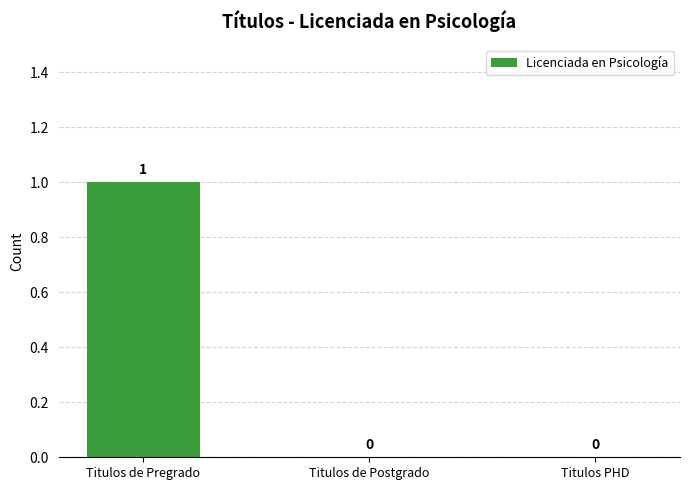

Reading left to right, what are all the values shown in this chart?

1	0	0